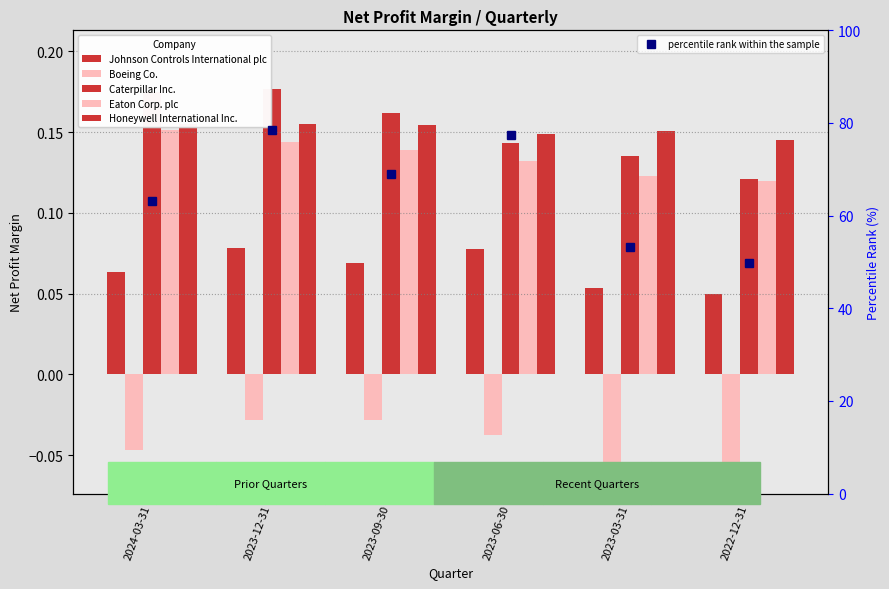

Is it true that Caterpillar Inc. equals 0.2 at 2023-12-31?

True